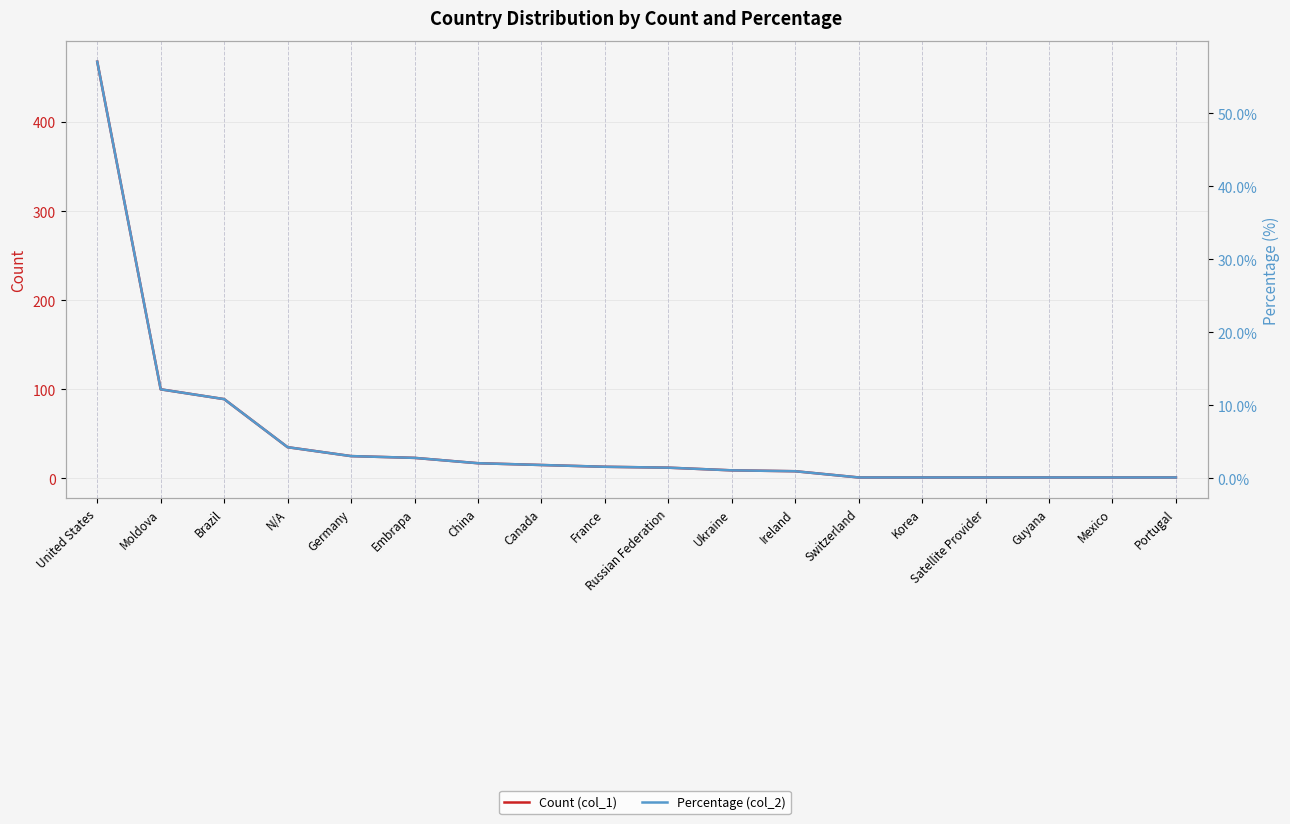

What are all the series names shown in the legend?

Count (col_1), Percentage (col_2)